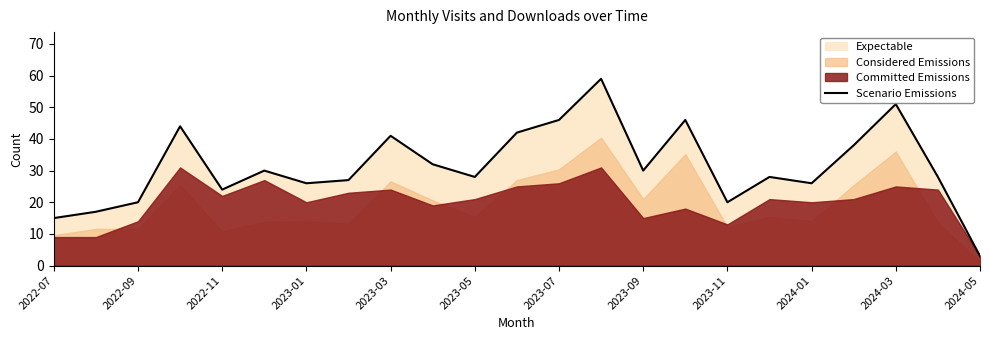

What is the highest value of the Scenario Emissions series?

59